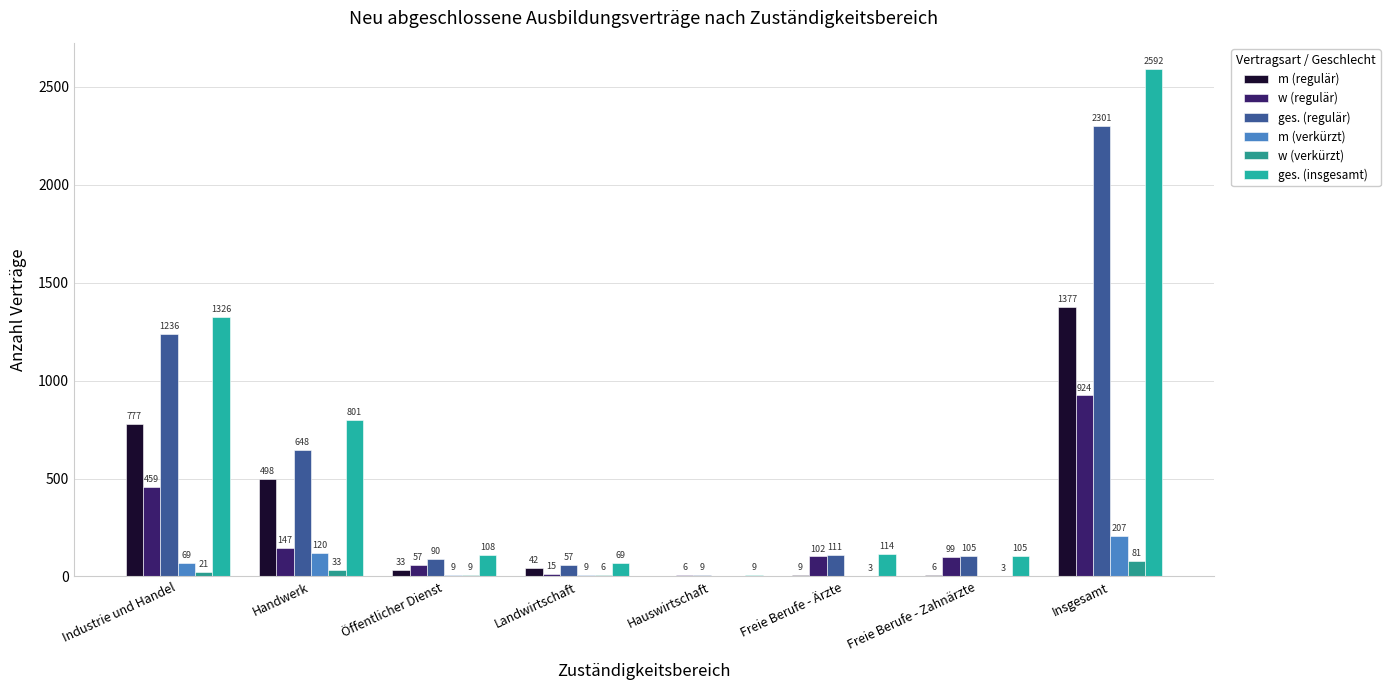

What is the lowest value of the w (regulär) series?

6